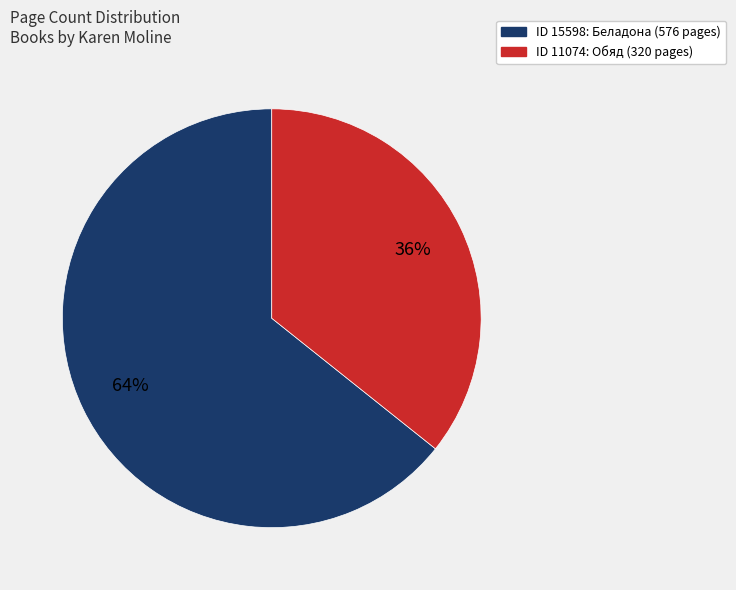

How many segments does this pie chart have?

2